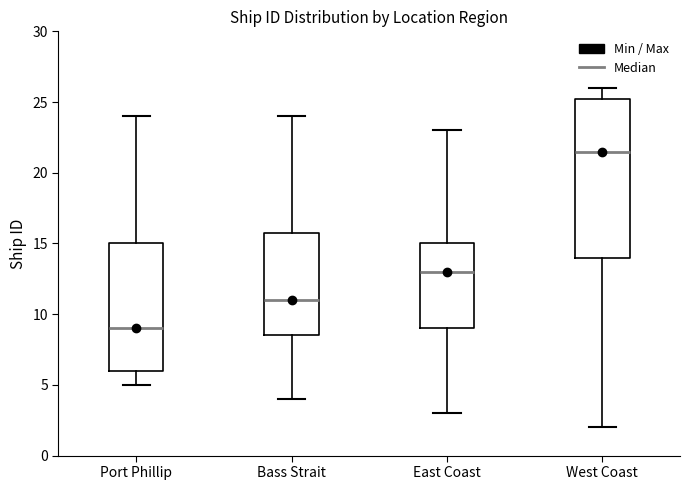

Reading left to right, read every box against the y-axis: the position of its median line, the range the box covers, and the ends of its whiskers. The values are not printed on the chart, so give them approximately, as read against the axis.

Port Phillip: median 9.0, box 6.0 to 15.0, whiskers 5.0 to 24.0
Bass Strait: median 11.0, box 8.5 to 16.0, whiskers 4.0 to 24.0
East Coast: median 13.0, box 9.0 to 15.0, whiskers 3.0 to 23.0
West Coast: median 21.5, box 14.0 to 25.5, whiskers 2.0 to 26.0